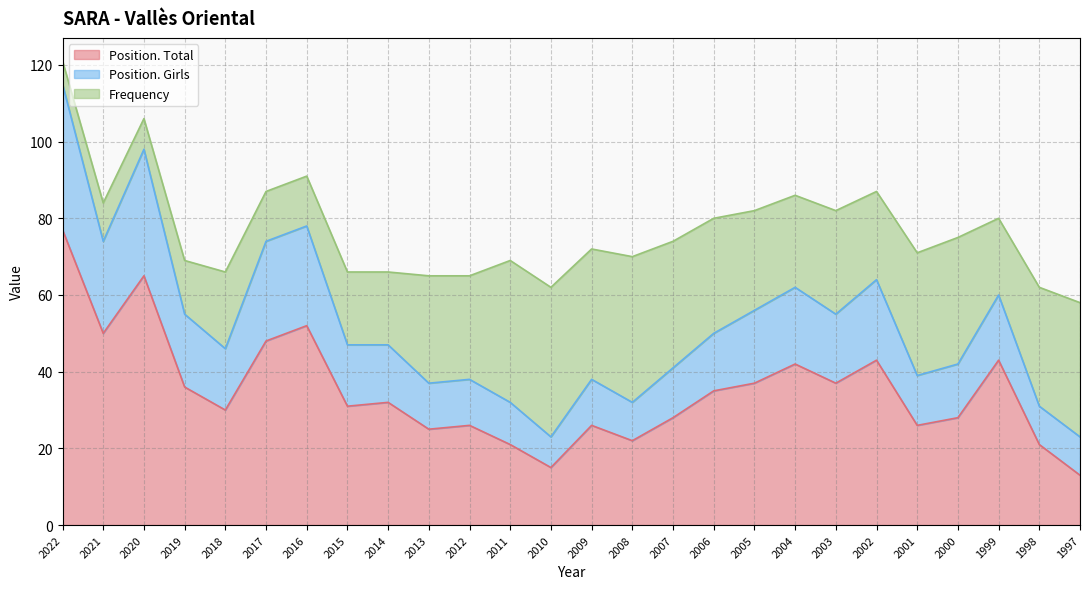

What is the total value across all series at 2010?

62